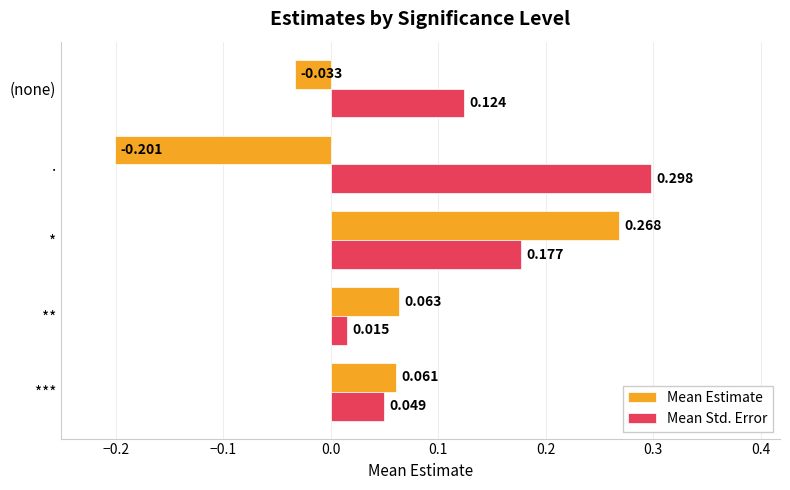

Where is Mean Std. Error nearest to the value 0?

**